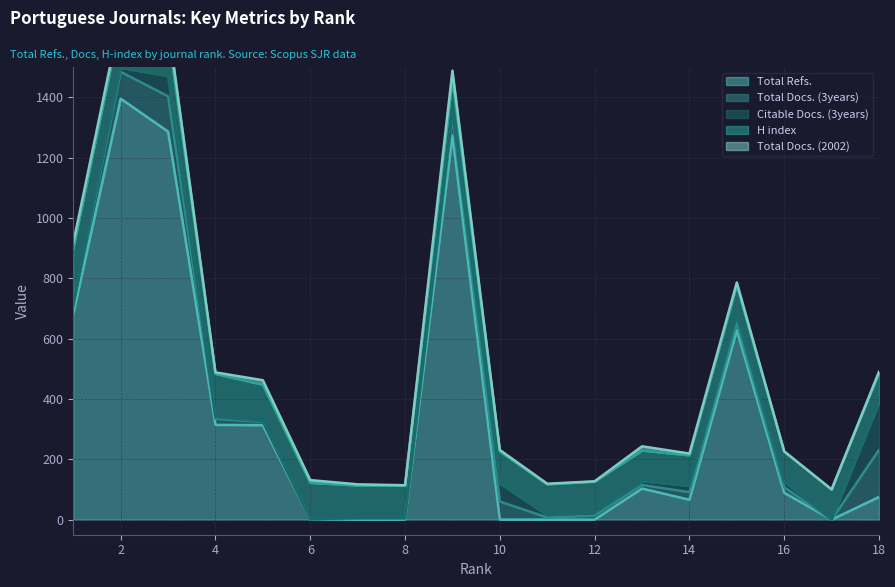

Reading left to right, list all the values displayed in this chart.

Total Refs.: 1=682	2=1395	3=1286	4=314	5=313	6=0	7=0	8=0	9=1273	10=0	11=0	12=0	13=103	14=66	15=628	16=89	17=0	18=75
Total Docs. (3years): 1=25	2=89	3=117	4=20	5=11	6=0	7=3	8=3	9=61	10=60	11=7	12=13	13=12	14=25	15=24	16=18	17=0	18=156
Citable Docs. (3years): 1=4	2=13	3=67	4=6	5=2	6=1	7=3	8=3	9=18	10=60	11=7	12=11	13=12	14=21	15=24	16=18	17=0	18=156
H index: 1=187	2=157	3=143	4=143	5=121	6=121	7=107	8=107	9=106	10=106	11=103	12=102	13=102	14=101	15=101	16=101	17=100	18=100
Total Docs. (2002): 1=19	2=18	3=30	4=5	5=15	6=9	7=4	8=1	9=30	10=5	11=2	12=1	13=14	14=6	15=9	16=0	17=0	18=3